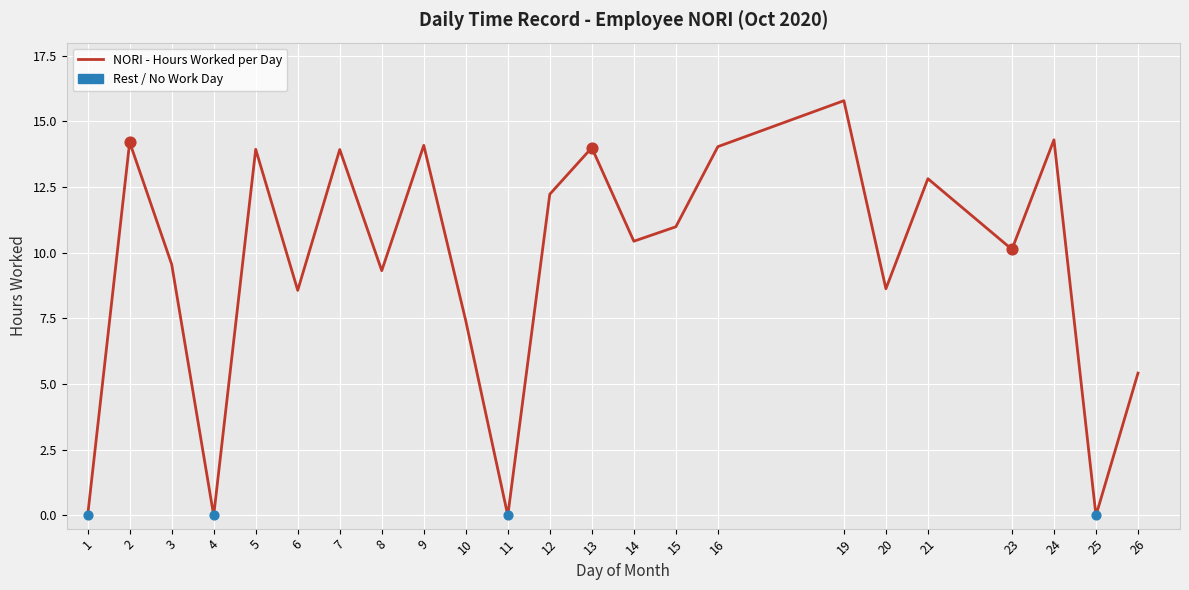

Approximately how many times larger is the value at 2 compared to 14?

1.4